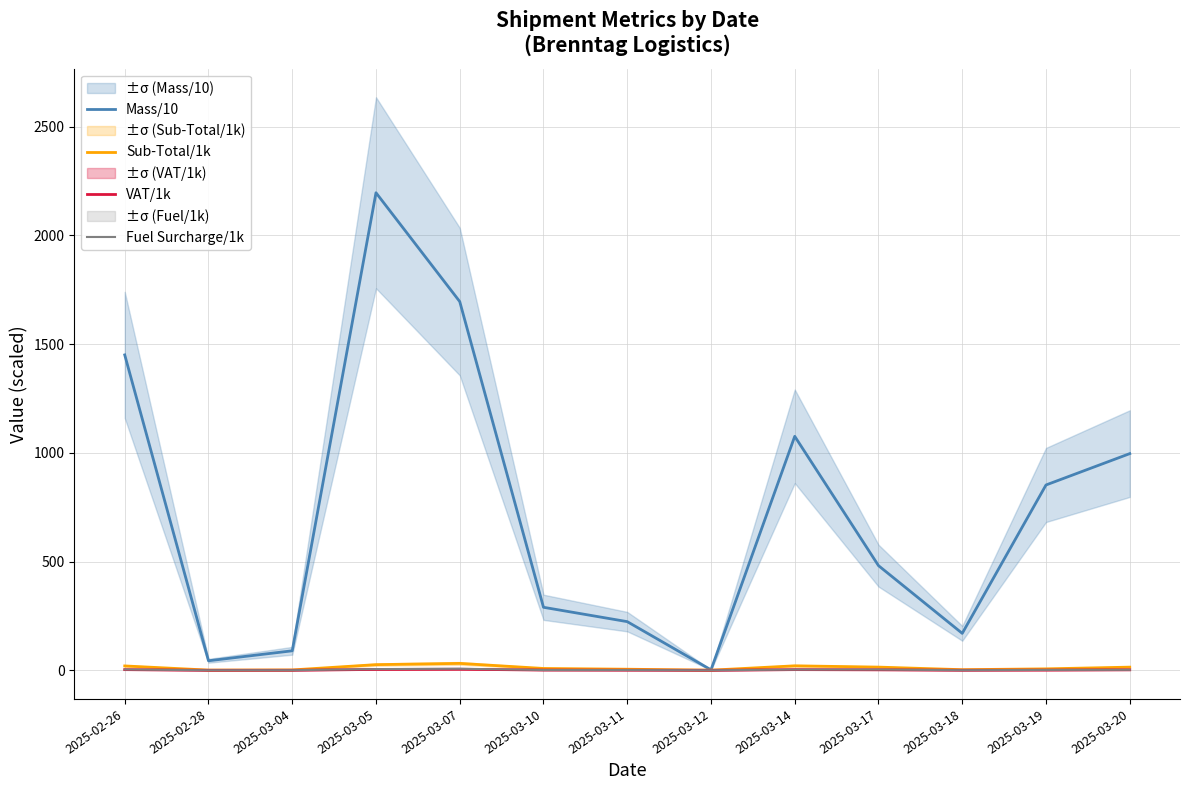

True or false: Sub-Total/1k and VAT/1k intersect in this chart.

False